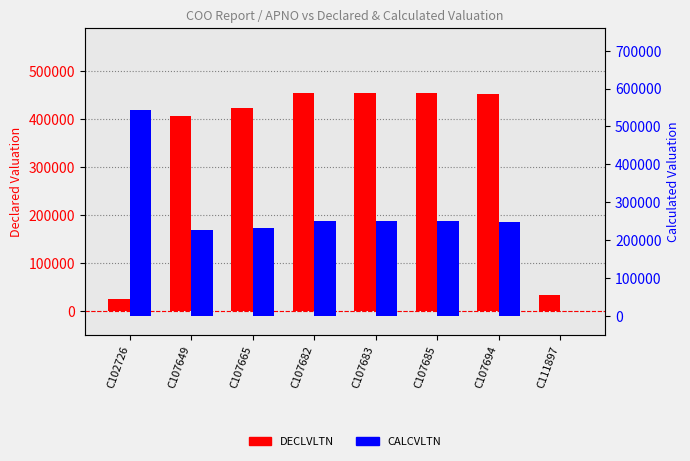

Are the bars grouped side by side (vs. stacked)?

Yes